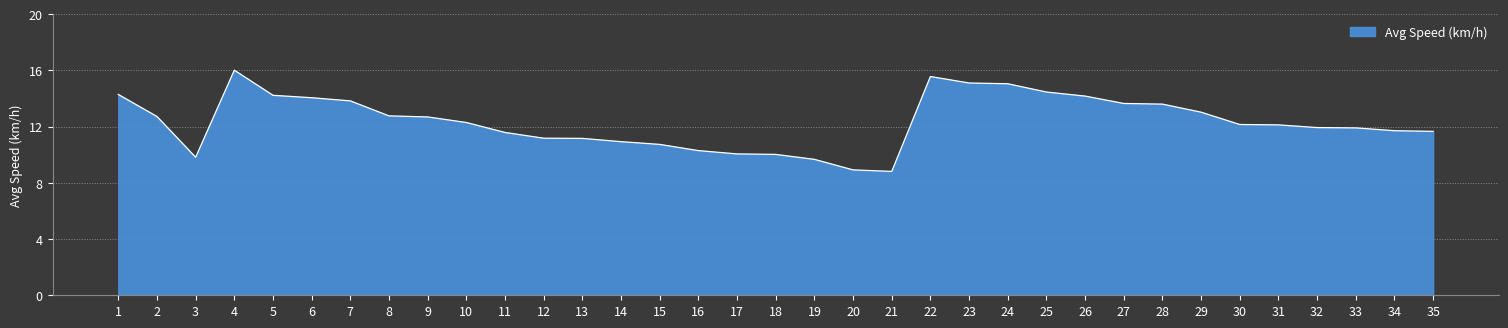

What is the maximum value shown in the chart?

16.0